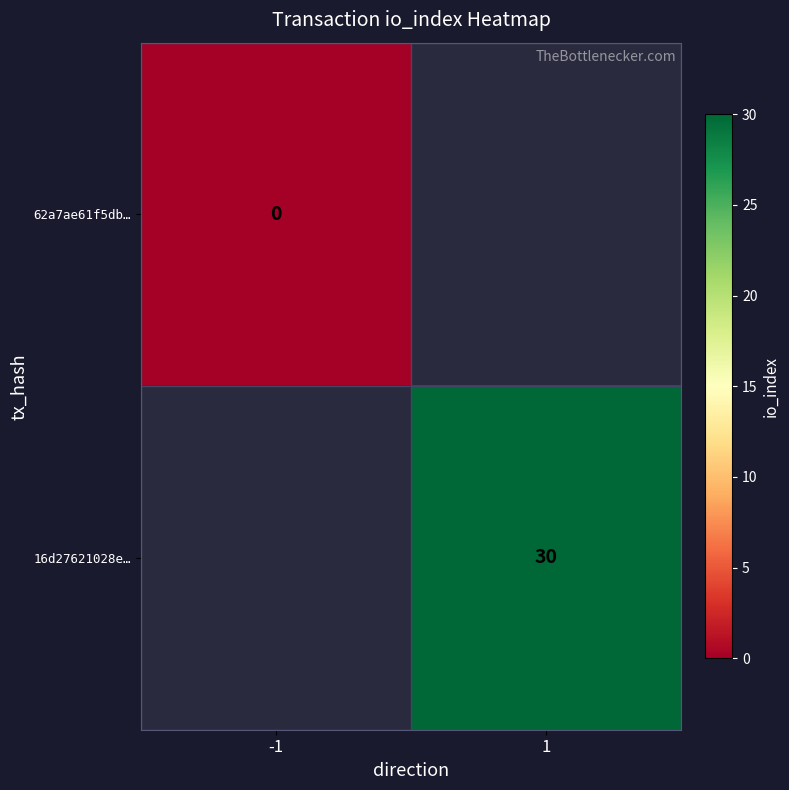

Is it true that 16d27621028e… equals 15 at 1?

False